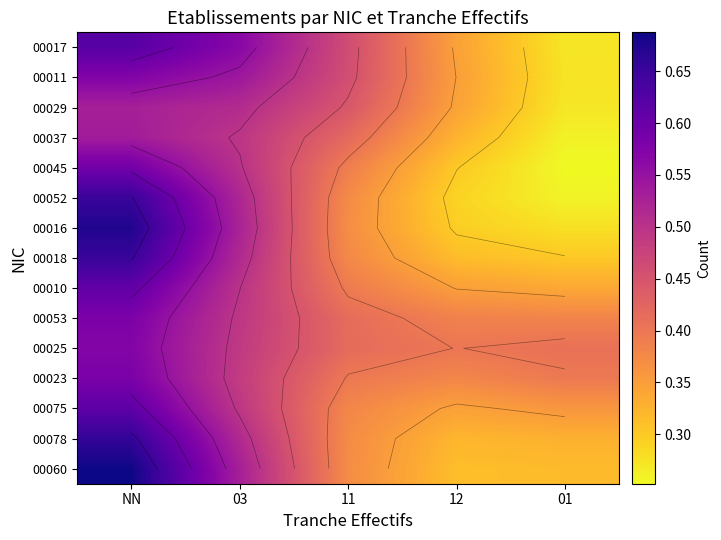

What is the sum of the 00060 values at 12 and 03?

0.8